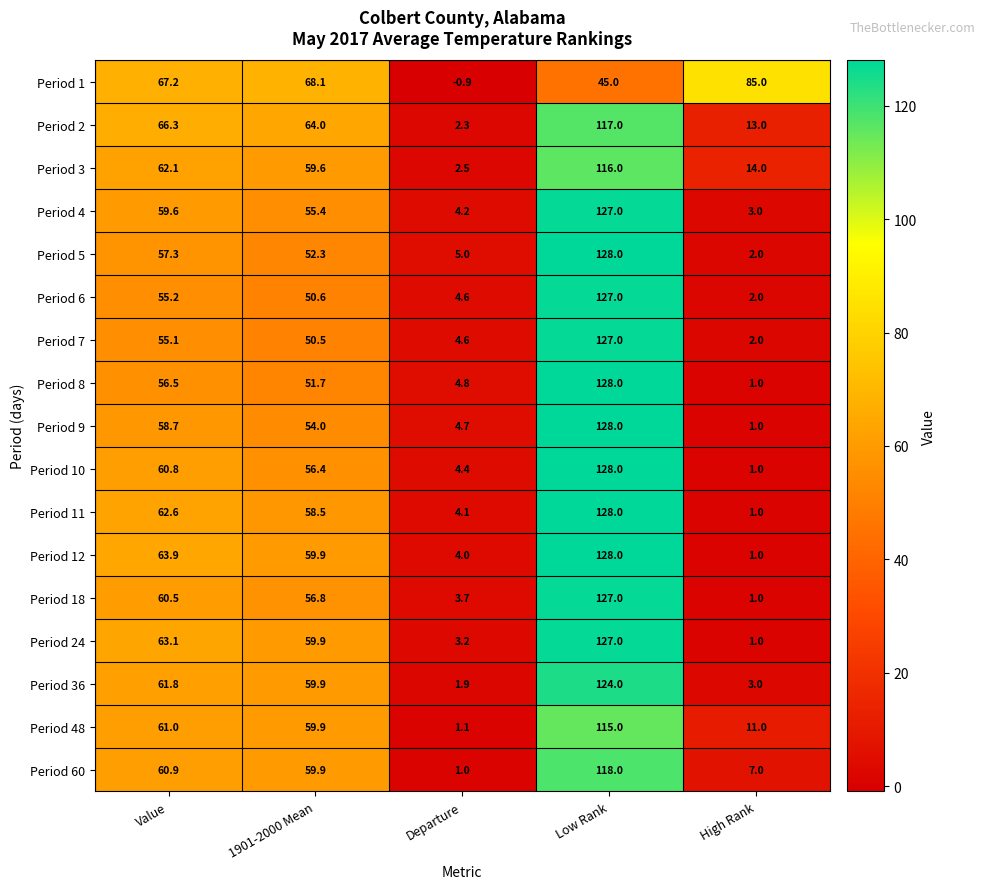

Which series has the largest total across all categories?

Period 1